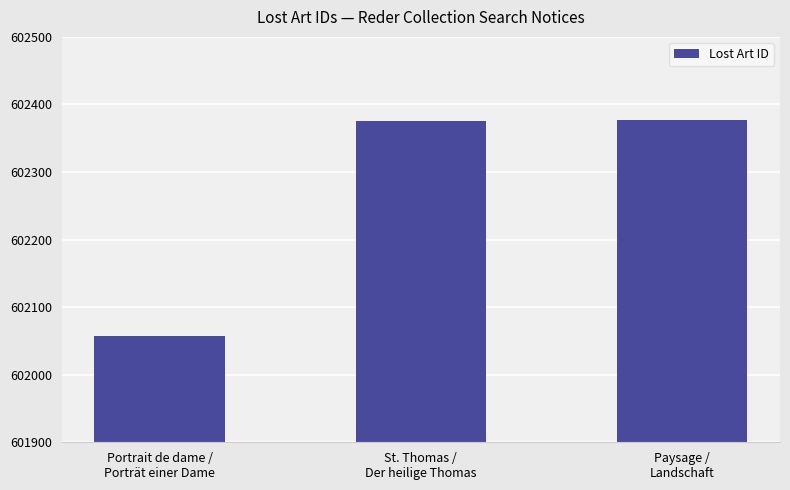

True or false: the data shows 905519 at Paysage /
Landschaft.

False